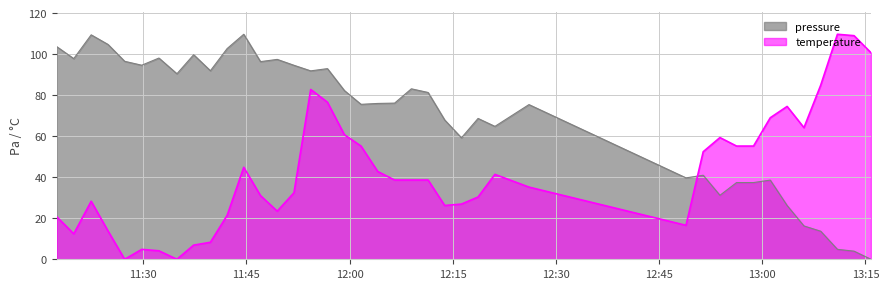

Reading left to right, list all the values displayed in this chart.

pressure: 103.6	97.8	109.4	104.7	96.5	94.6	98.1	90.4	99.7	91.9	102.7	109.7	96.3	97.4	94.6	91.8	92.9	82.2	75.5	76.0	76.1	83.1	81.3	67.9	59.2	68.6	64.8	75.4	39.7	41.0	31.2	37.4	37.4	38.6	26.2	16.2	13.7	4.8	4.0	0.0
temperature: 20.7	12.4	28.3	13.8	0.0	4.8	4.1	0.0	6.9	8.3	21.4	44.8	31.0	23.5	32.4	82.8	76.6	60.7	55.2	42.8	38.6	38.6	38.6	26.2	26.9	30.4	41.4	35.2	16.6	52.4	59.3	55.2	55.2	69.0	74.5	64.2	84.8	109.7	109.0	100.7